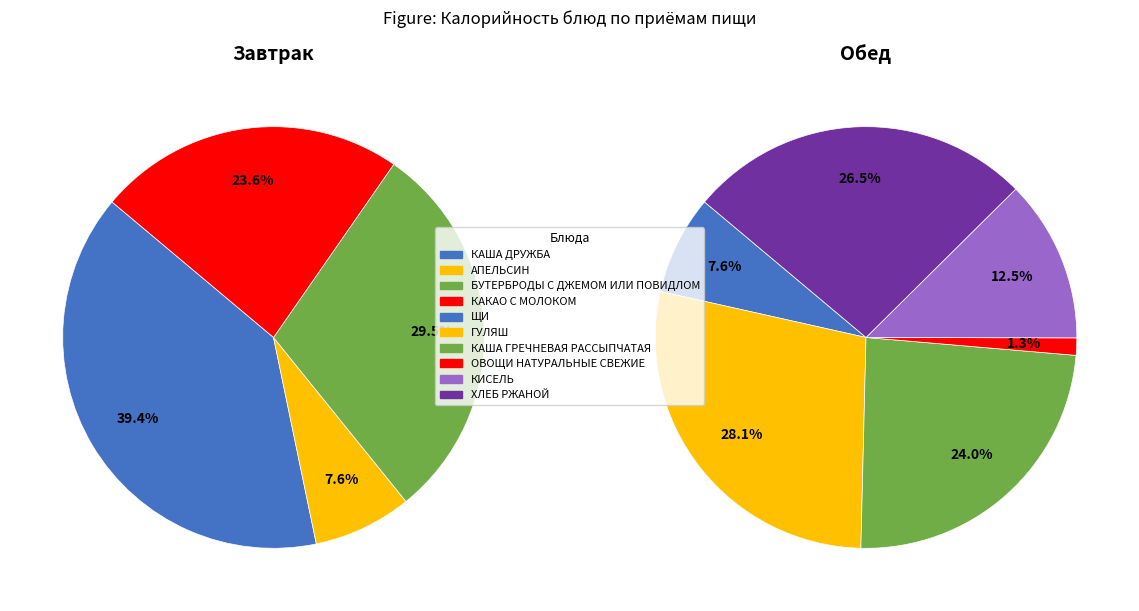

Which slice is the largest?

ГУЛЯШ